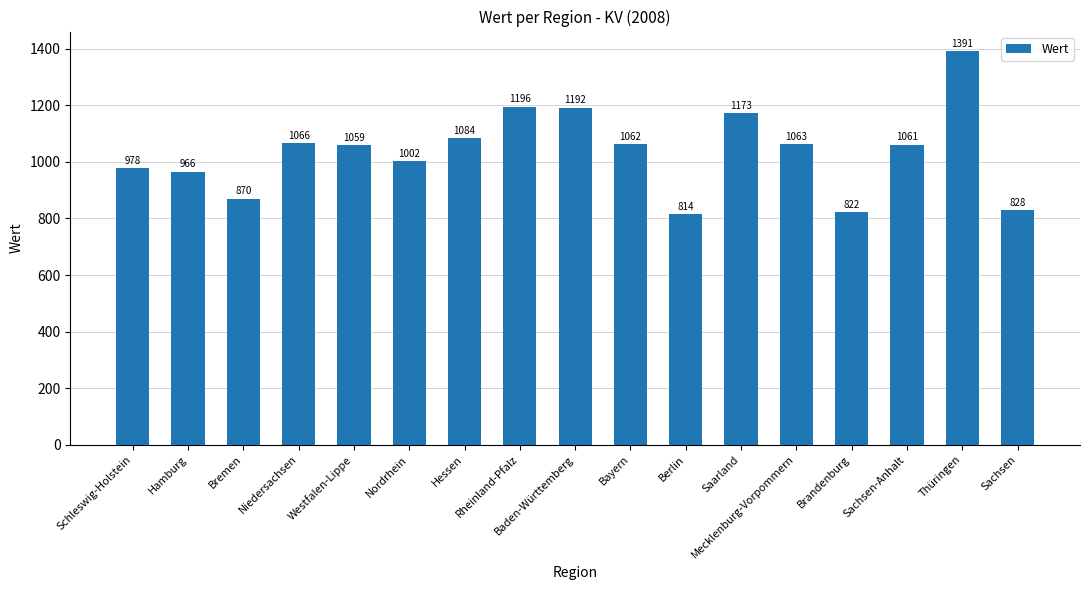

What is the value of the 12th bar from the left?

1172.7